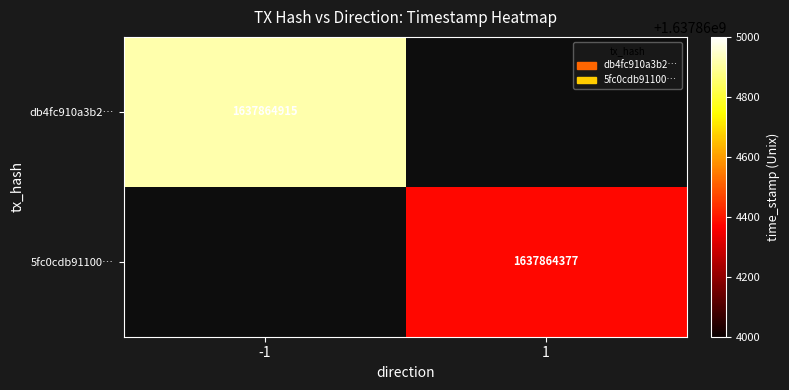

Which series has the widest spread of values?

db4fc910a3b2e407ce90f2b0da8b8b415d5a4db